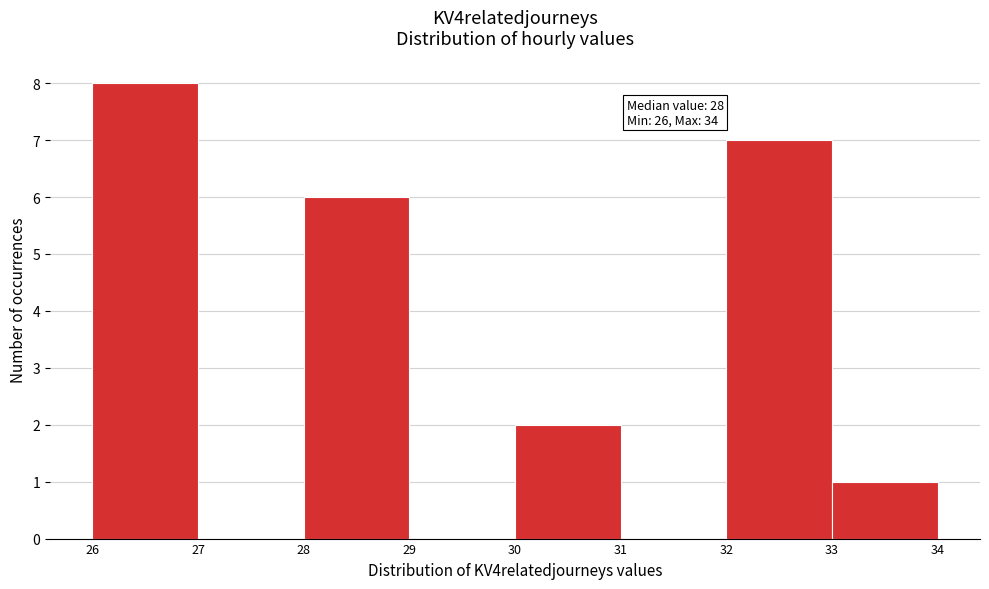

Which range on the x-axis has the tallest bar?

26 to 27